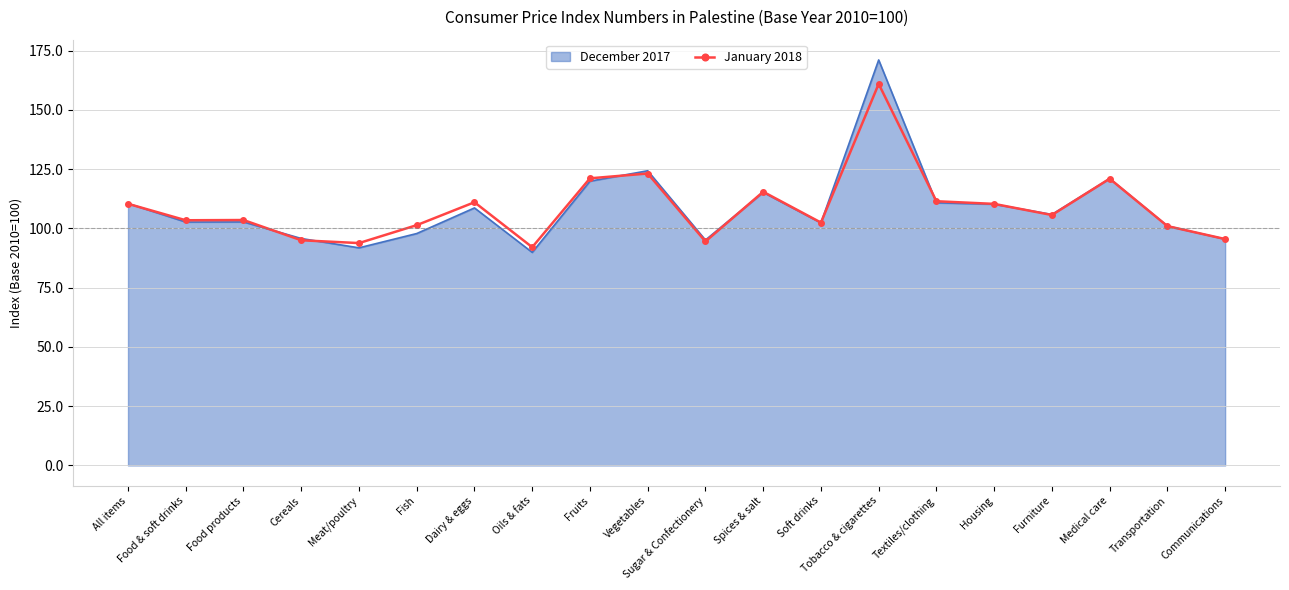

At which category does the chart reach its peak across all series?

Tobacco & cigarettes